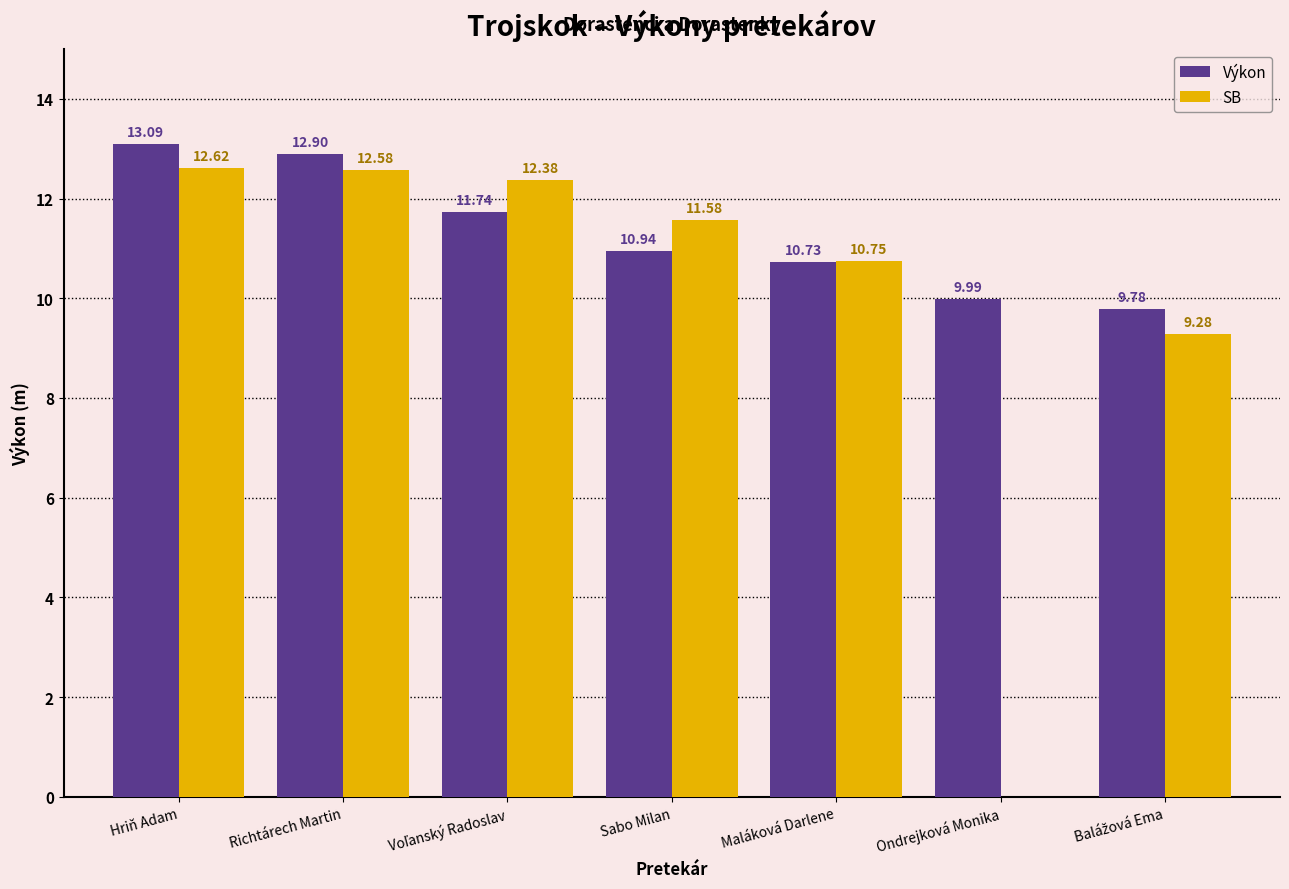

Reading left to right, what are all the values shown in this chart?

Výkon: 13.1	12.9	11.7	10.9	10.7	10.0	9.8
SB: 12.6	12.6	12.4	11.6	10.8	0.0	9.3